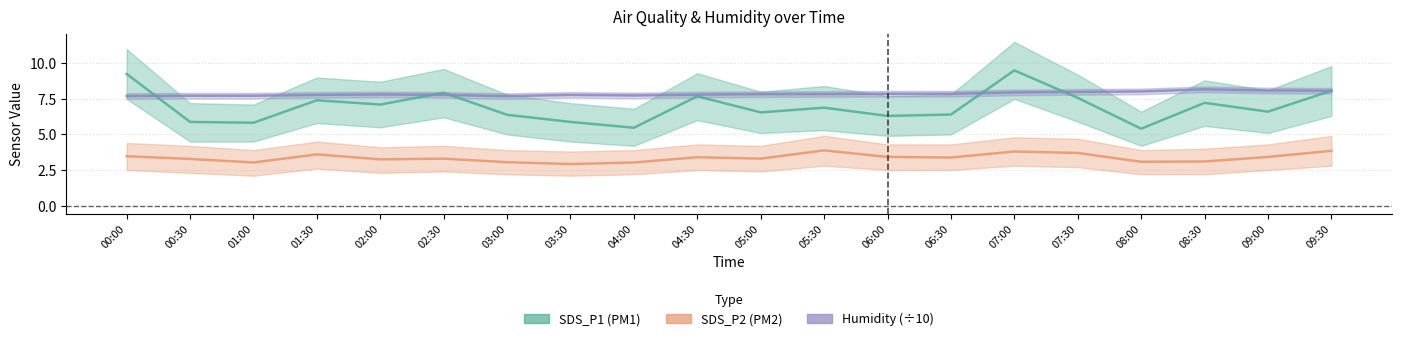

Where is SDS_P2 nearest to the value 3?

01:00